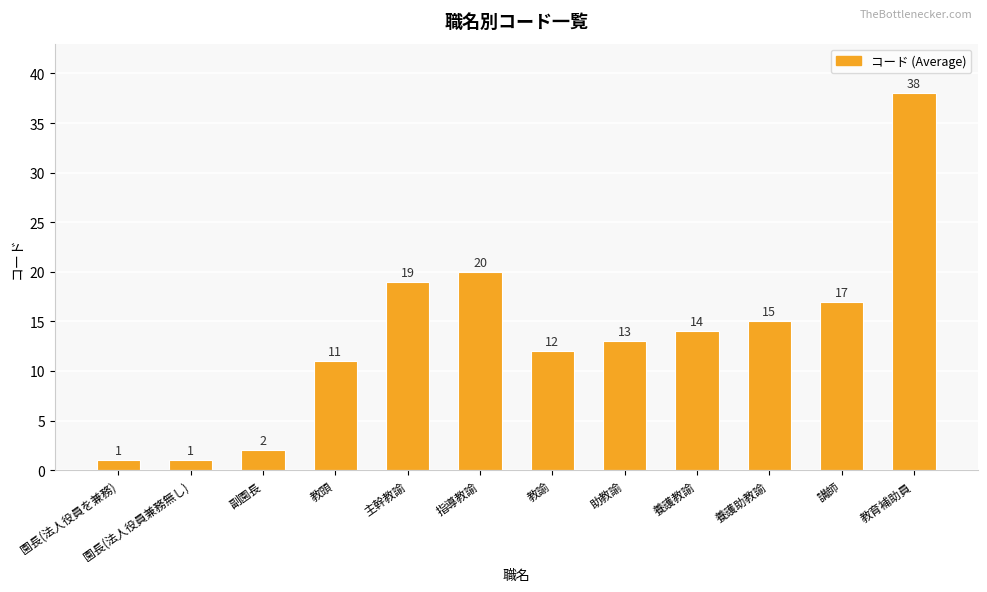

What is the label of the 12th bar from the left?

教育補助員